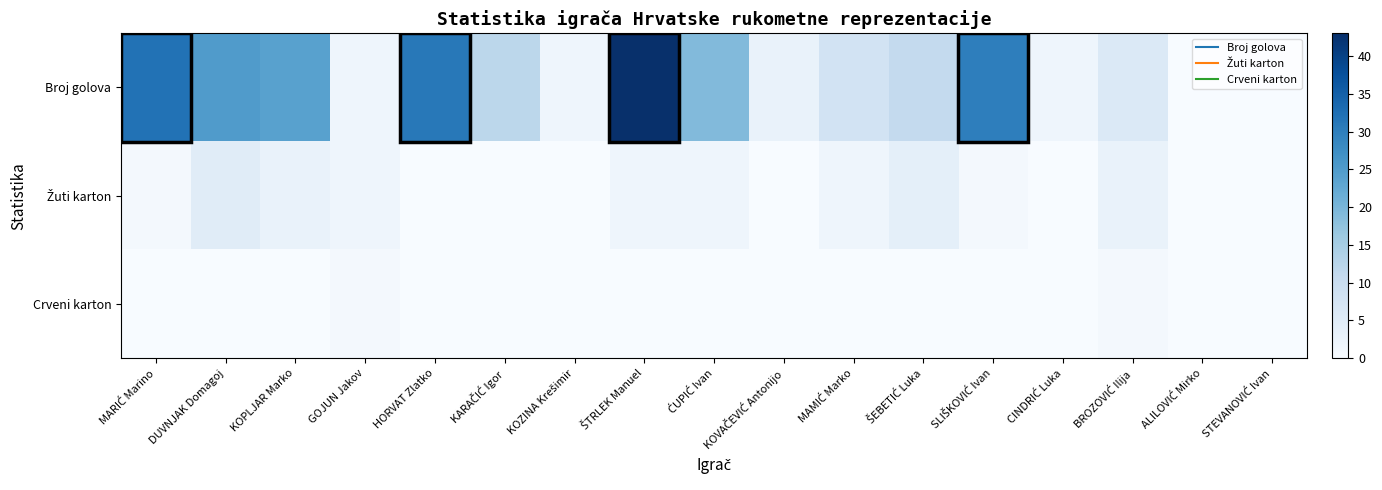

Rank the series by their maximum value, from lowest to highest.

Crveni karton, Žuti karton, Broj golova